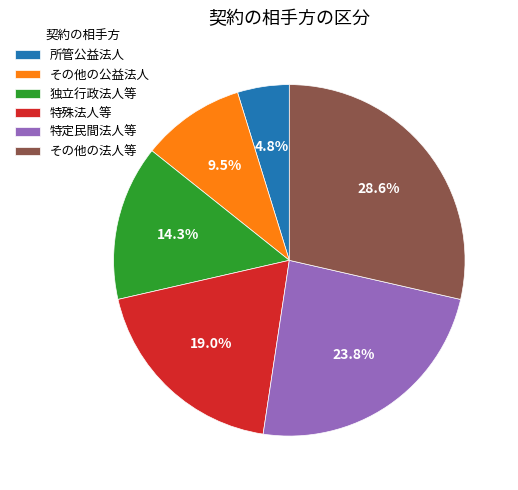

Approximately how many times larger is the value at その他の公益法人 compared to その他の法人等?

0.3